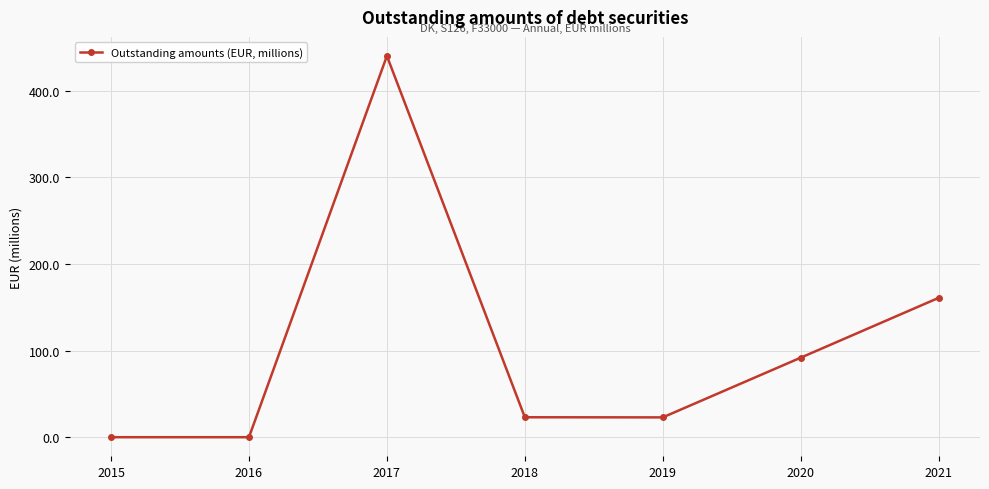

What is the value of the 4th point from the left?

23.2